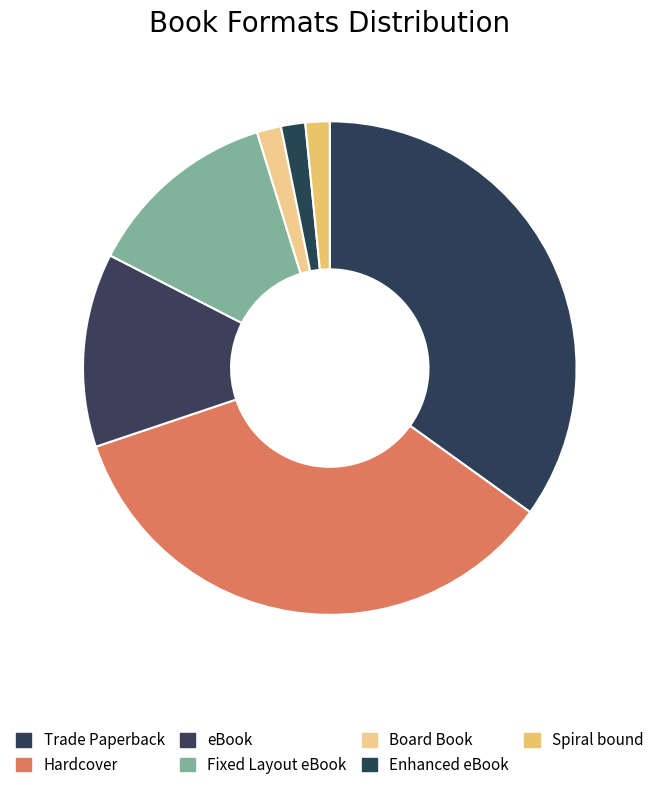

Which slice is the largest?

Trade Paperback